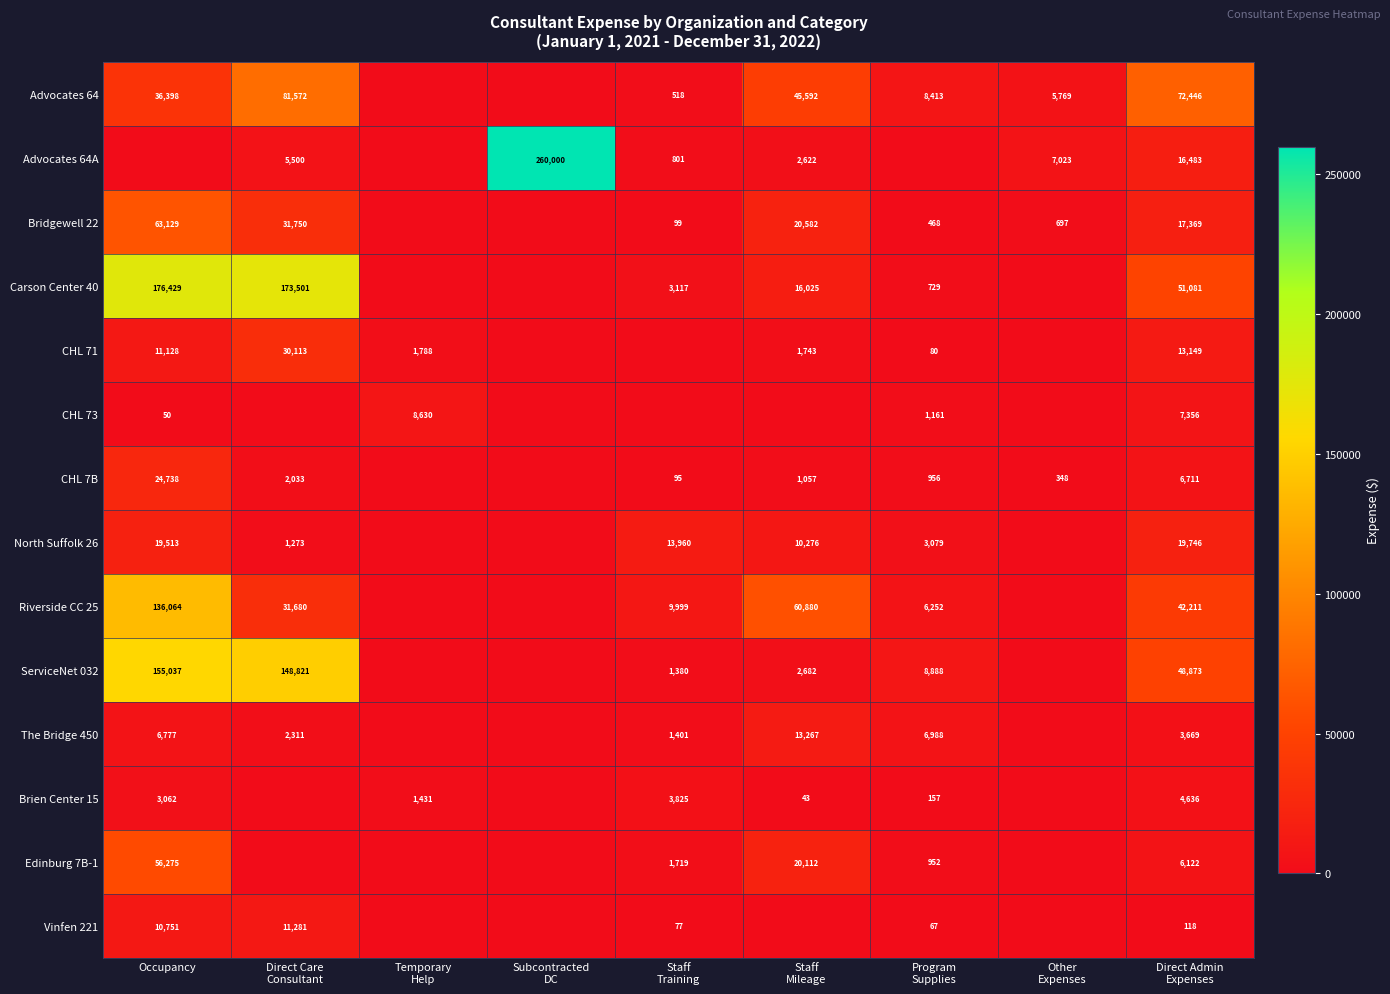

Which series has the largest total across all categories?

Carson Center 40